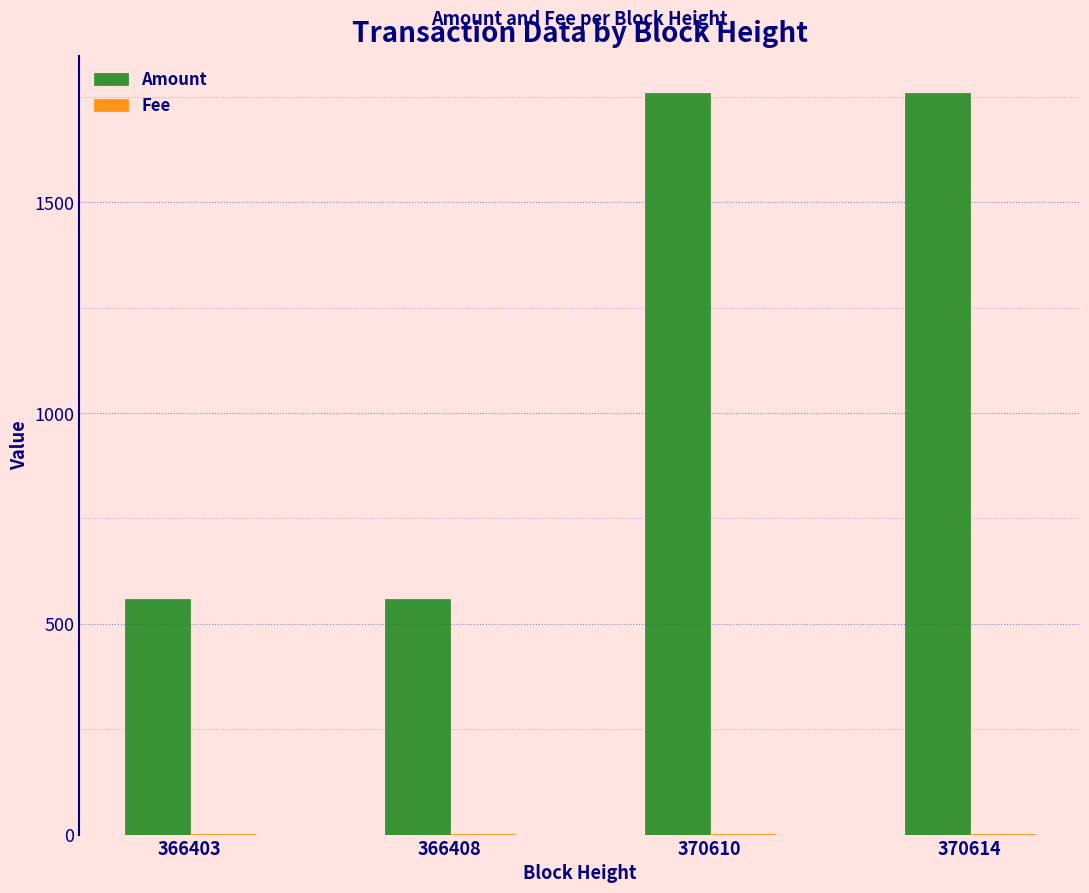

The value of Amount at 370614 is 1759. True or false?

True